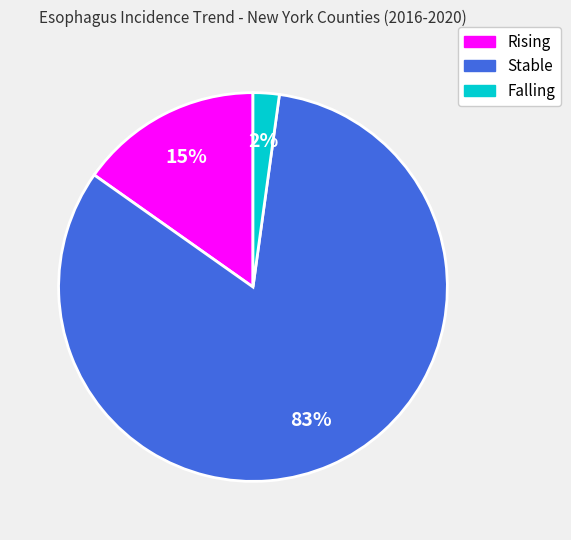

To the nearest percent, what is the average slice percentage?

33%